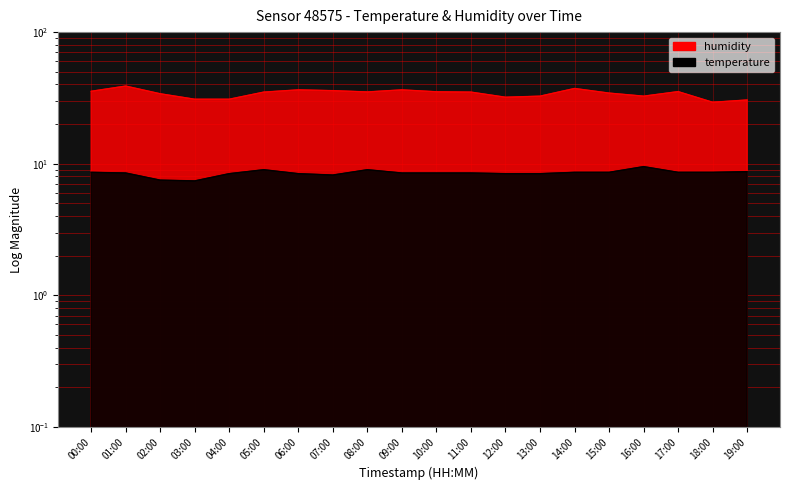

What is the difference between the highest and lowest values at 16:00?

23.1